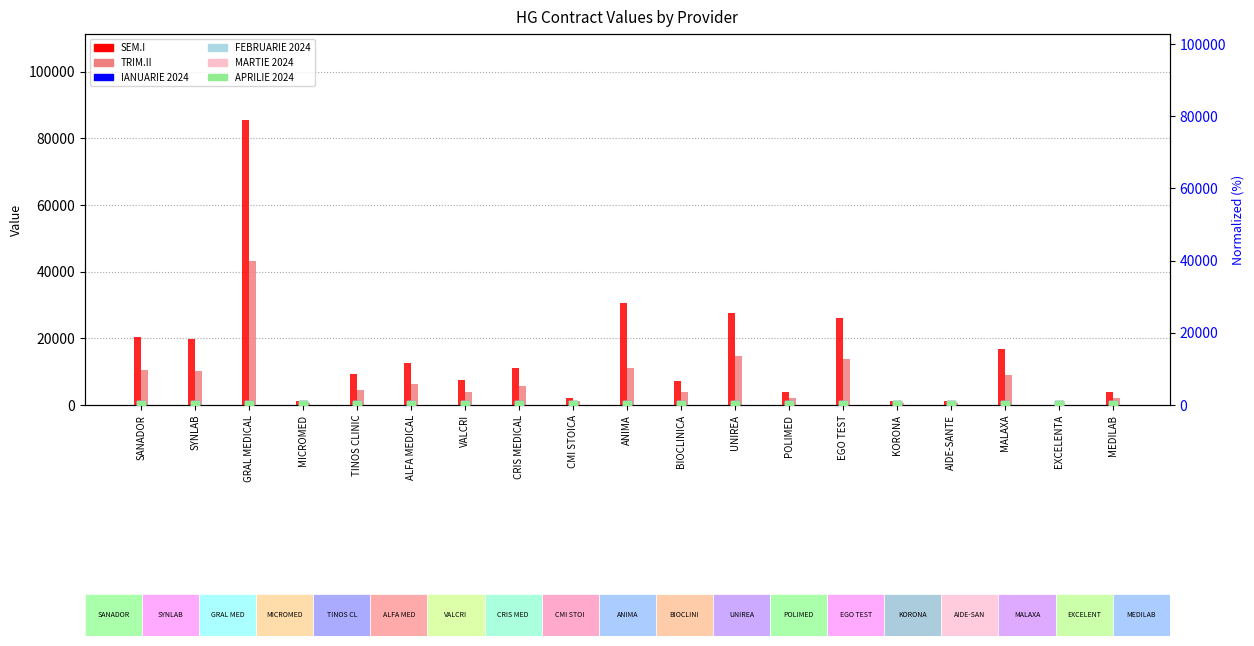

At which category is the sum across all series the highest?

GRAL MEDICAL